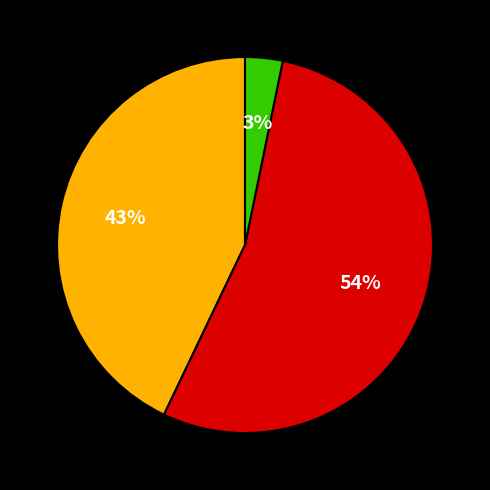

Is there any slice that represents more than half of the pie?

Yes